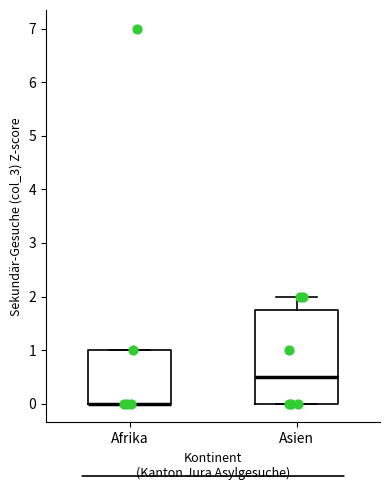

Reading left to right, read every box against the y-axis: the position of its median line, the range the box covers, and the ends of its whiskers. The values are not printed on the chart, so give them approximately, as read against the axis.

Afrika: median 0.0 (drawn on the box's lower edge), box 0.0 to 1.0, whiskers 0.0 to 1.0
Asien: median 0.5, box 0.0 to 1.8, whiskers 0.0 to 2.0